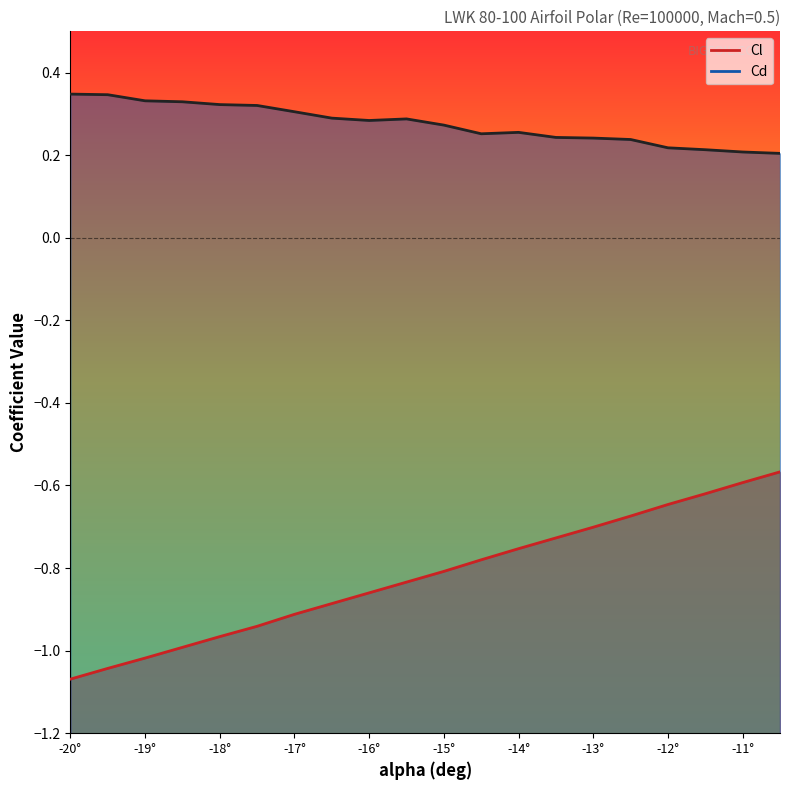

Reading left to right, what are all the values shown in this chart?

Cl: -1.1	-1.0	-1.0	-1.0	-1.0	-0.9	-0.9	-0.9	-0.9	-0.8	-0.8	-0.8	-0.8	-0.7	-0.7	-0.7	-0.6	-0.6	-0.6	-0.6
Cd: 0.3	0.3	0.3	0.3	0.3	0.3	0.3	0.3	0.3	0.3	0.3	0.3	0.3	0.2	0.2	0.2	0.2	0.2	0.2	0.2